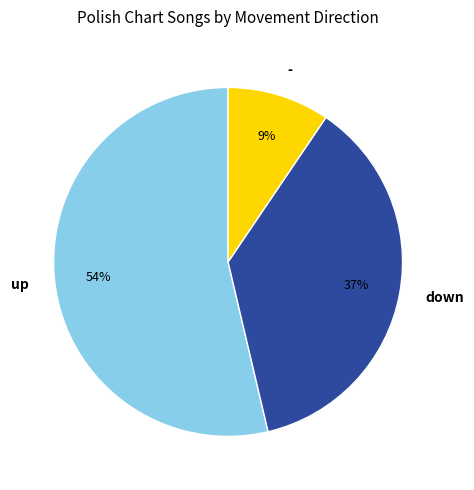

What percentage is the up slice, to the nearest percent?

54%